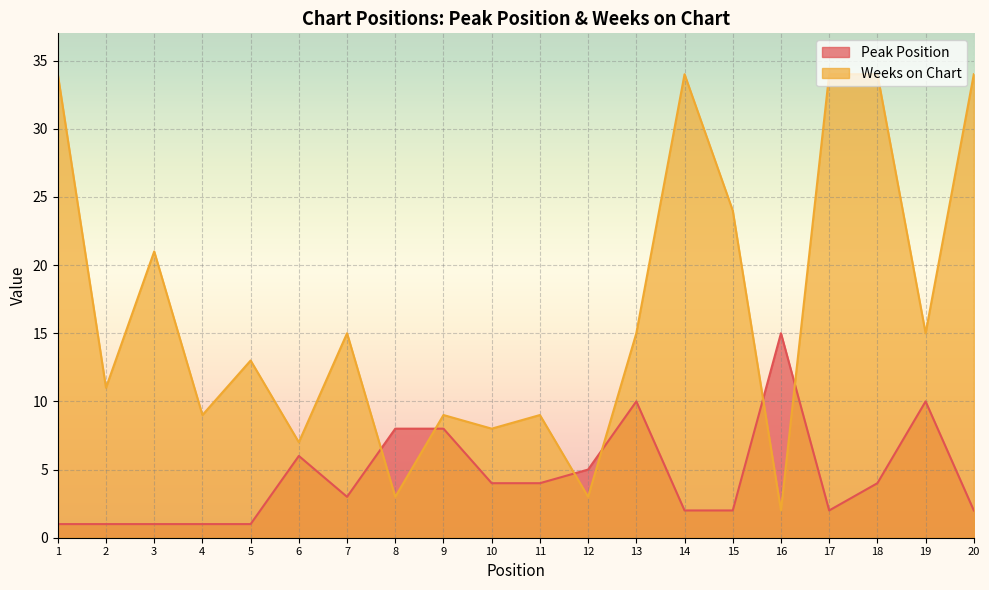

What is the lowest value of the Peak Position series?

1